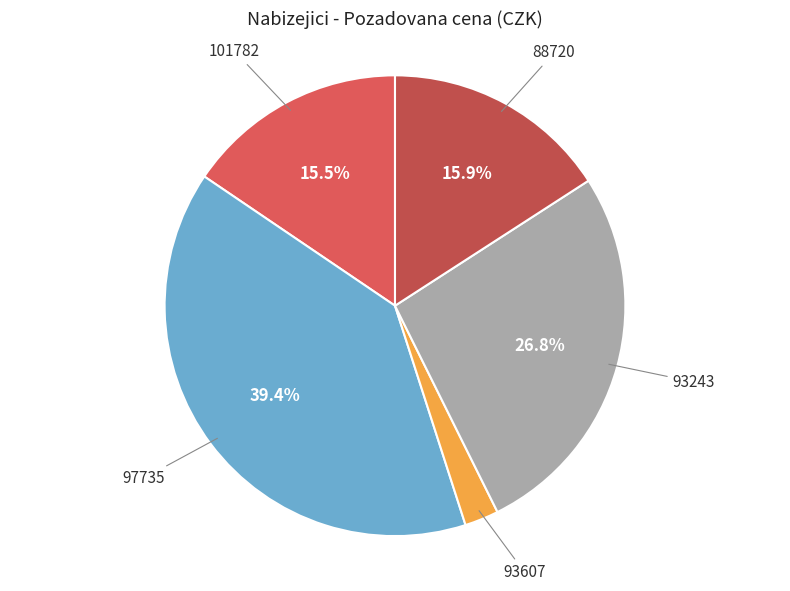

Which slice is the smallest?

93607